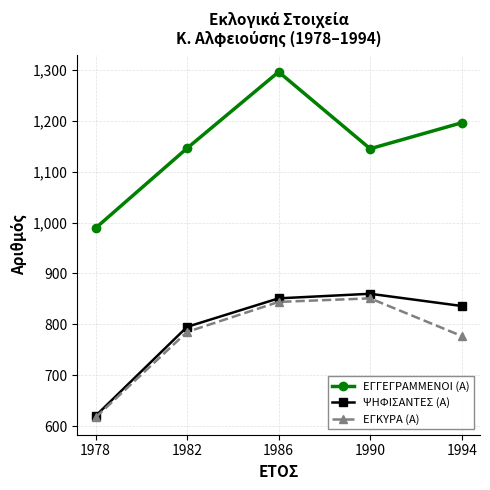

At which label is ΕΓΚΥΡΑ (Α) closest to 734?

1994